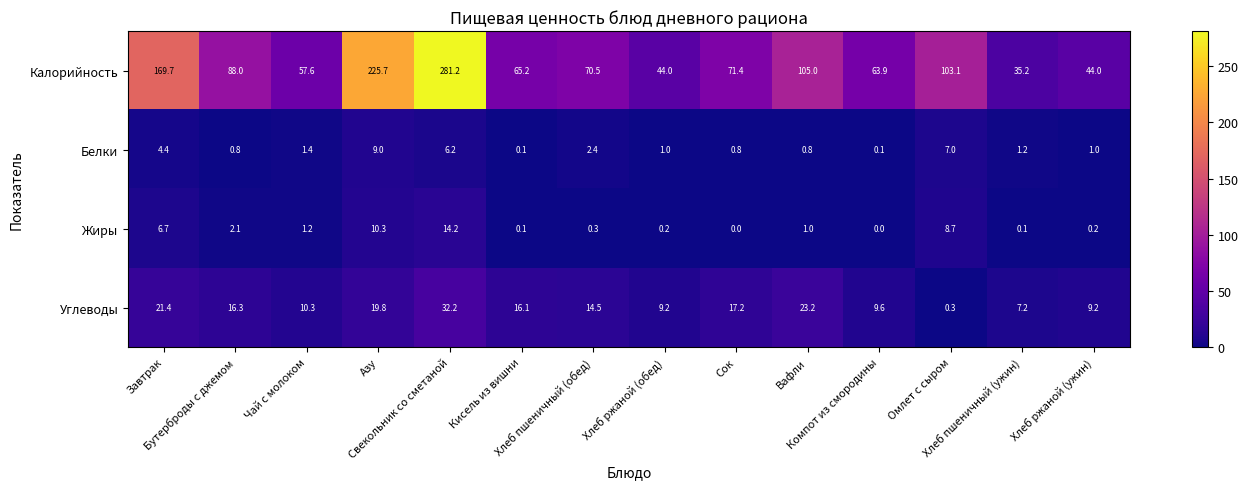

How many data points in Углеводы are less than 16?

7